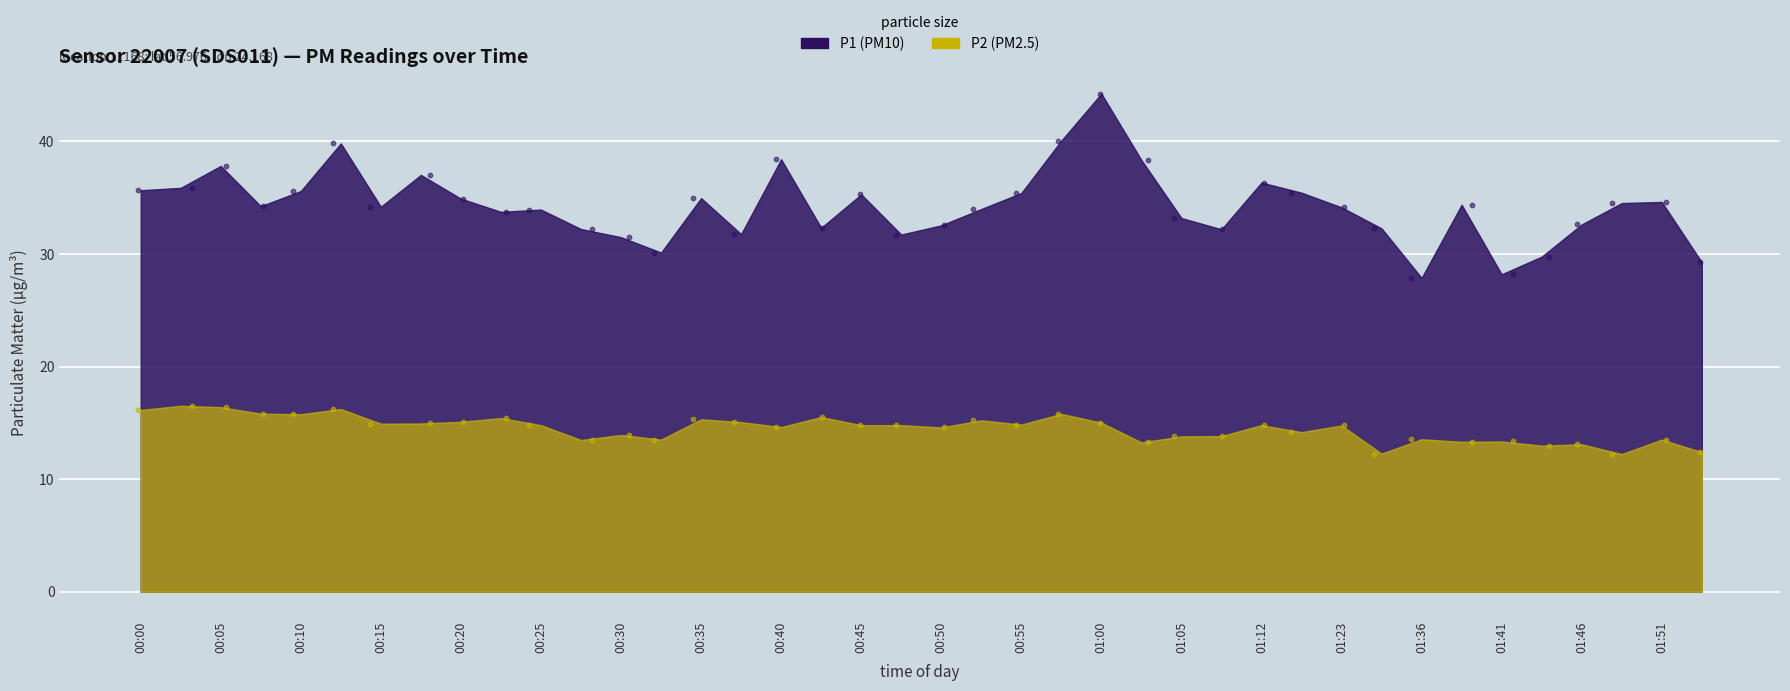

Is the value of P2 at 01:07 greater than the value of P1 at 00:22?

No